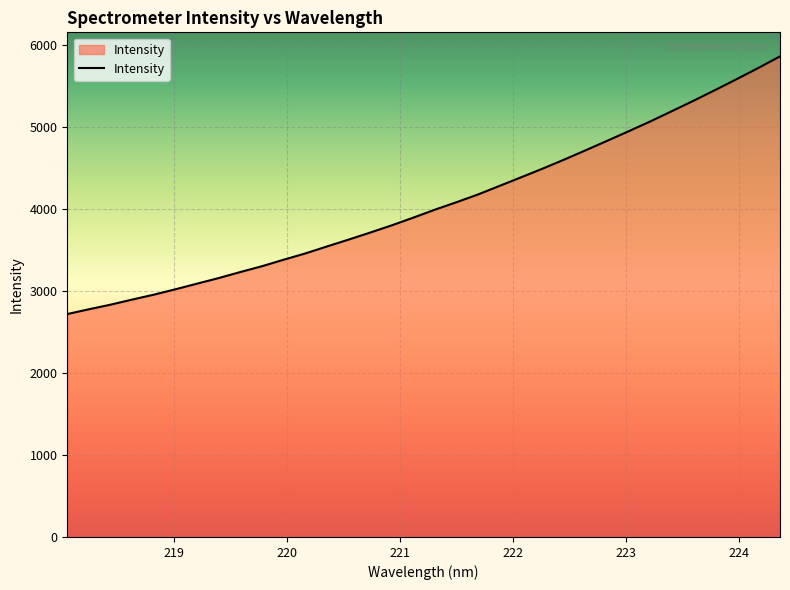

What is the smallest value displayed?

2719.6